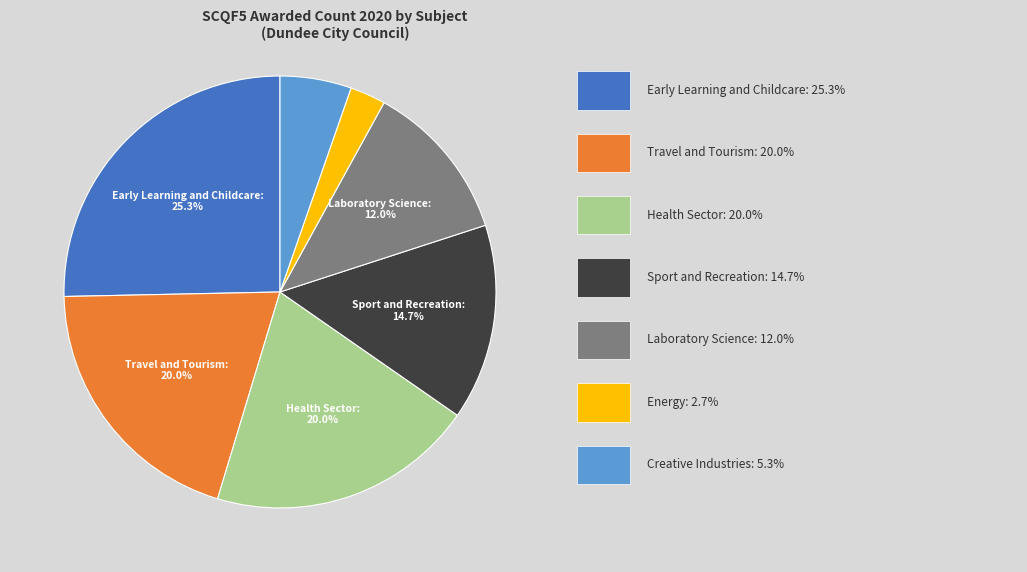

Is there a majority slice in this chart?

No